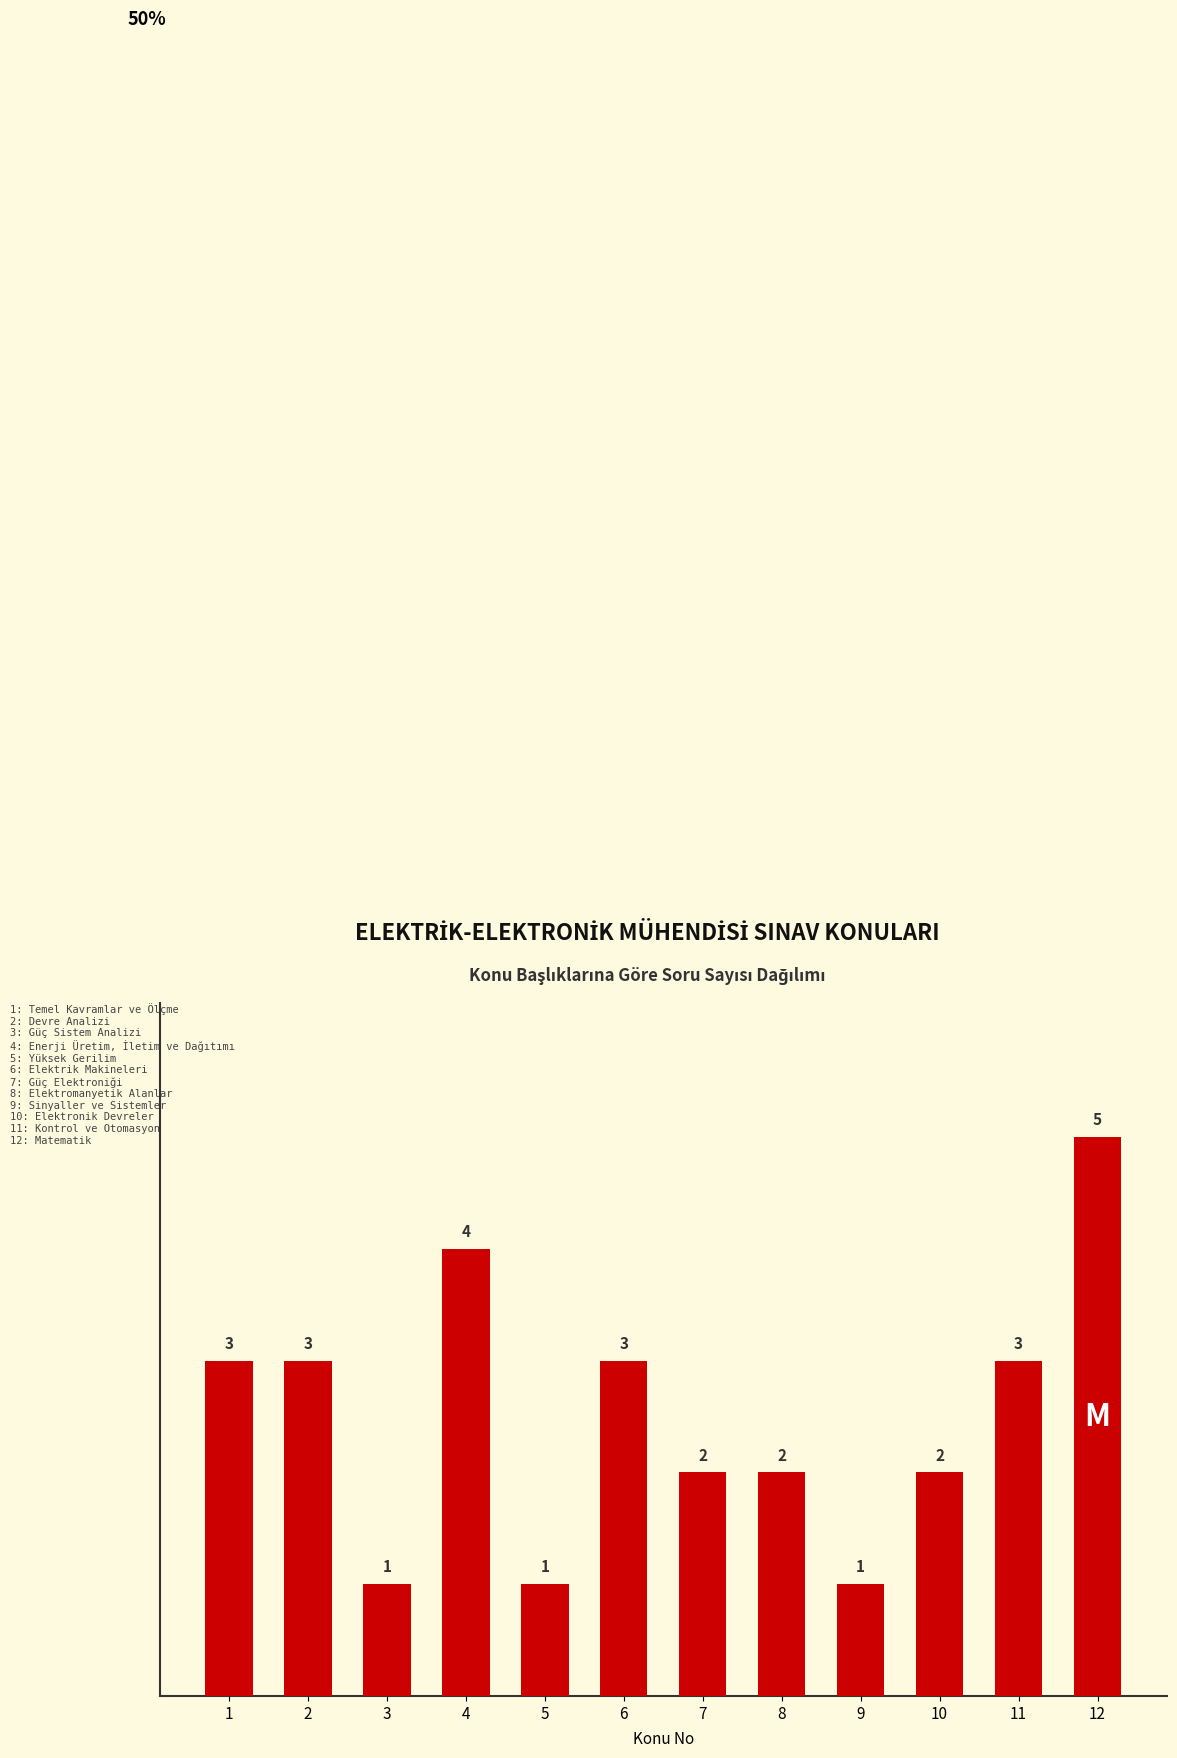

What is the difference between the second highest and second lowest values?

3